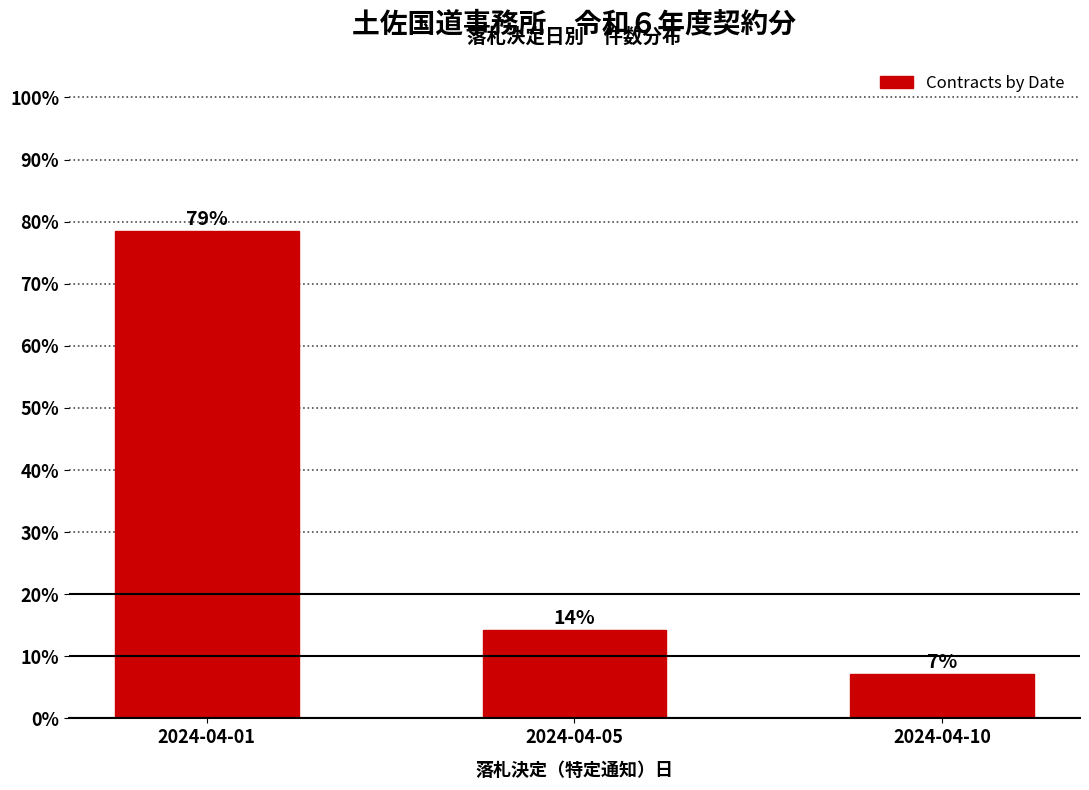

Does the chart contain any negative values?

No